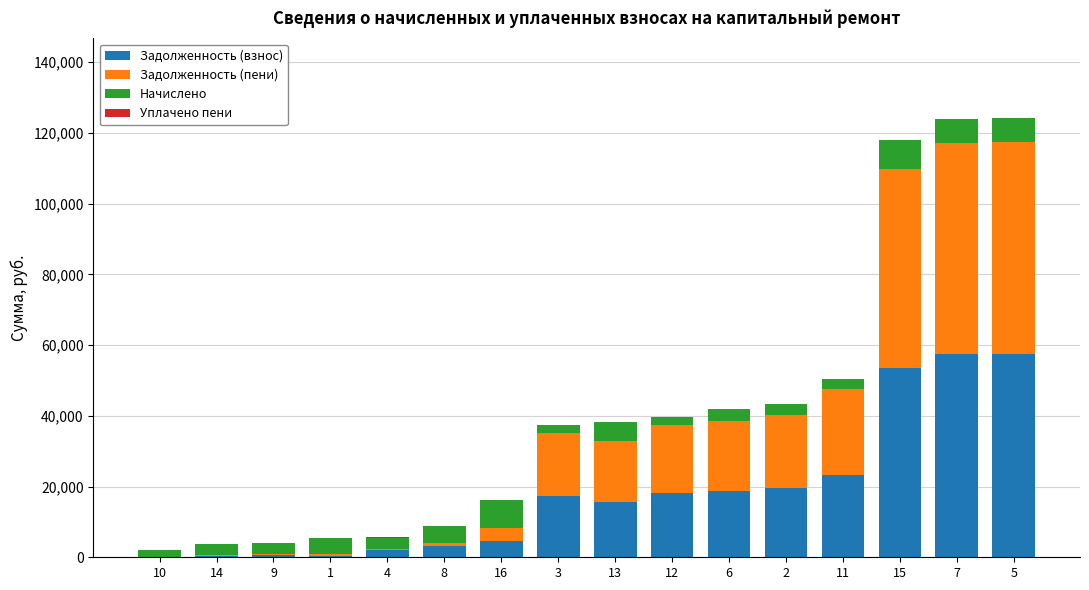

What is the maximum value for Задолженность (взнос)?

57539.3